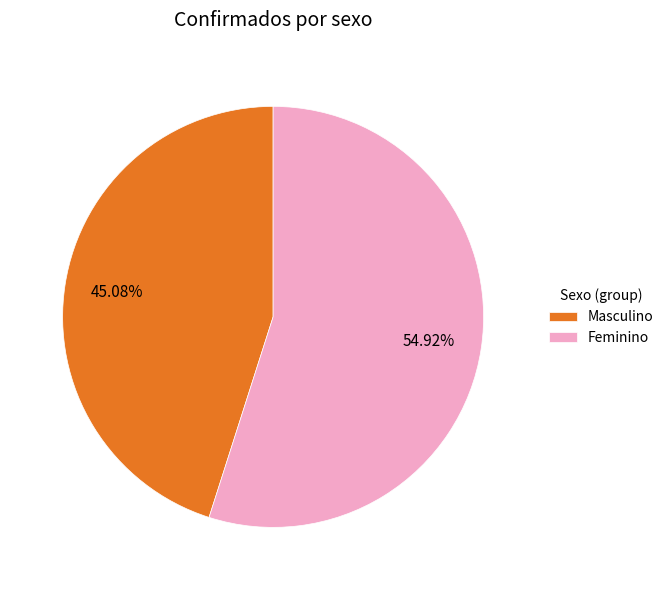

Is there any slice that represents more than half of the pie?

Yes